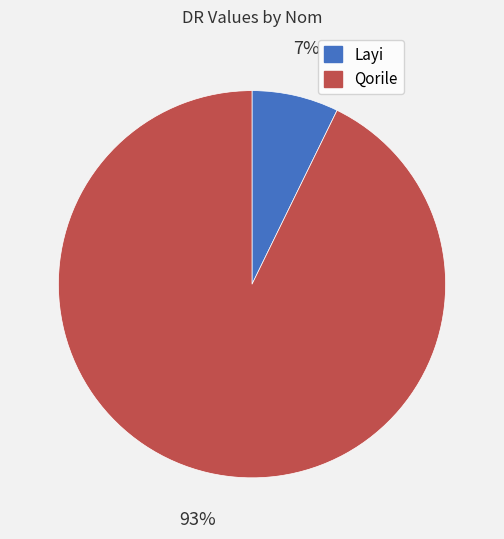

To the nearest percent, what is the difference between the largest and smallest slice percentages?

86%